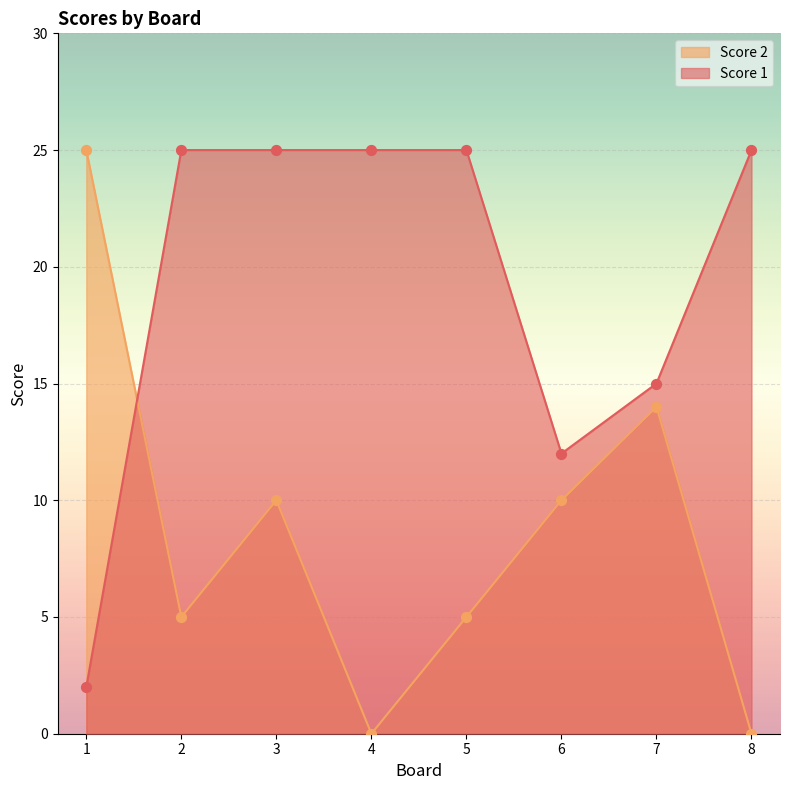

Which series has the widest spread of Y values?

Score 2